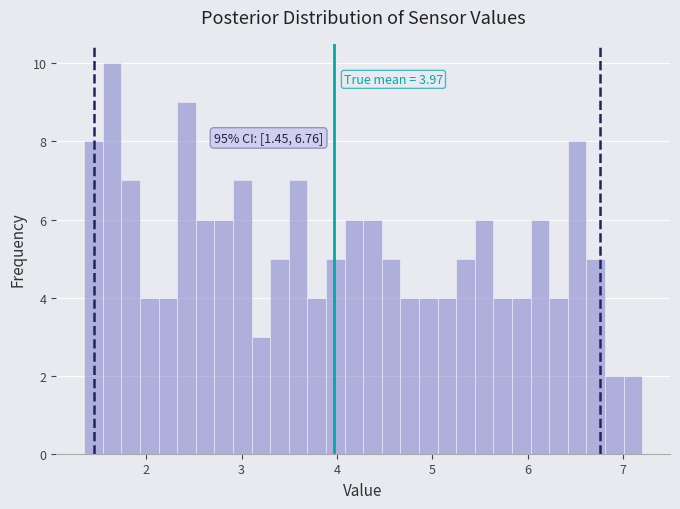

Around what value on the x-axis is the tallest bar? Give the approximate position of its centre, as read against the axis.

1.6